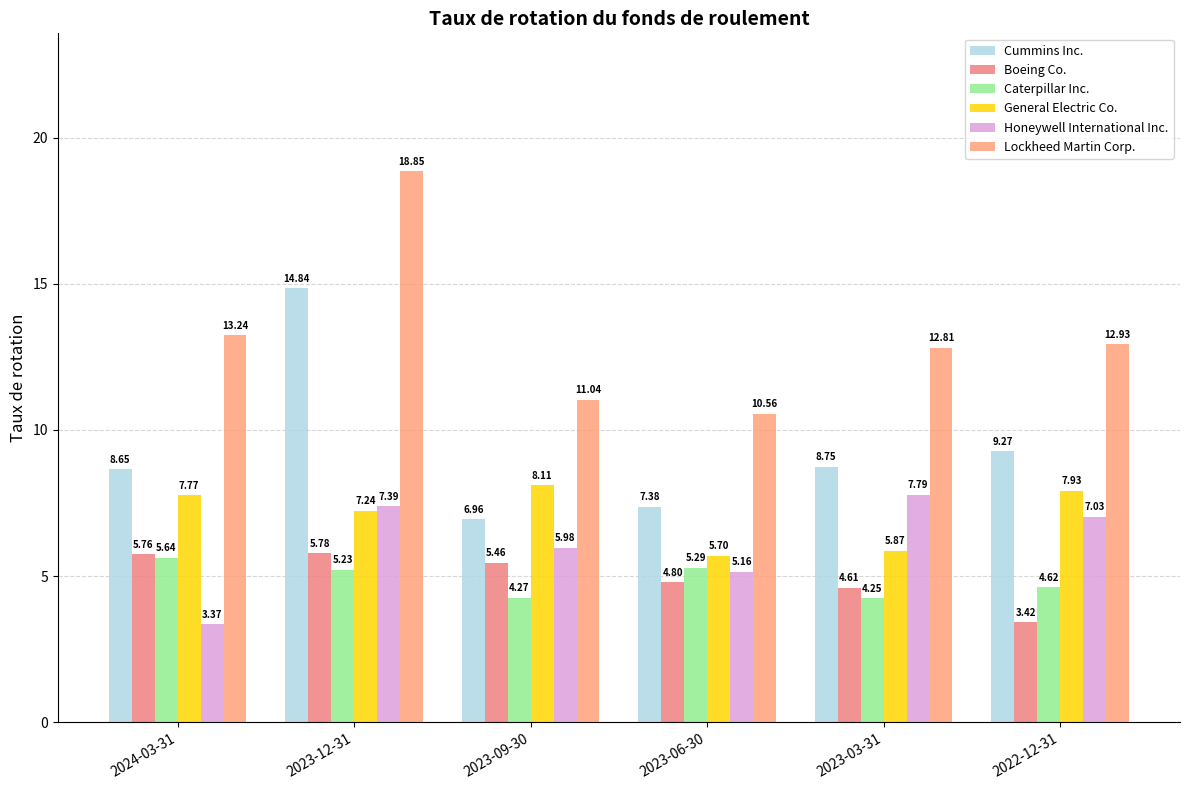

What is the value of the Lockheed Martin Corp. bar at the 3rd from the left?

11.0